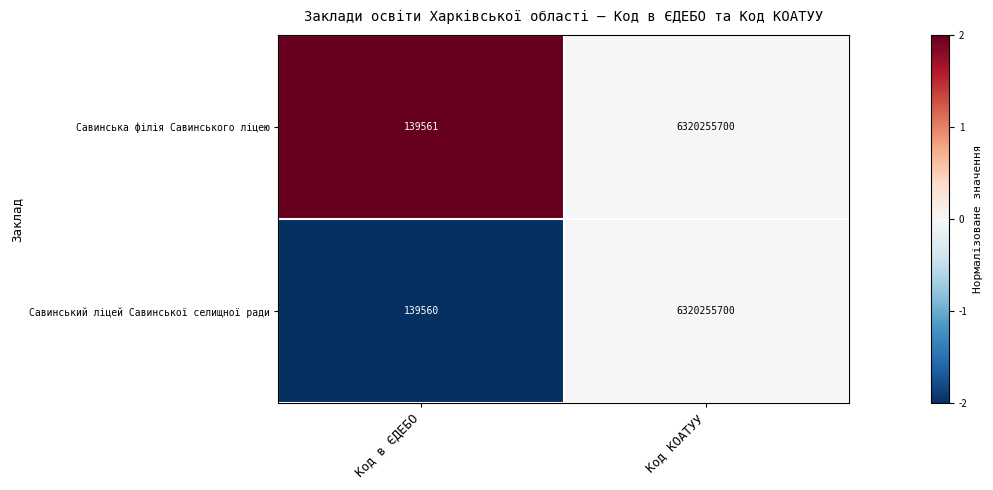

Where is Савинська філія Савинського ліцею nearest to the value 3160197630?

Код в ЄДЕБО